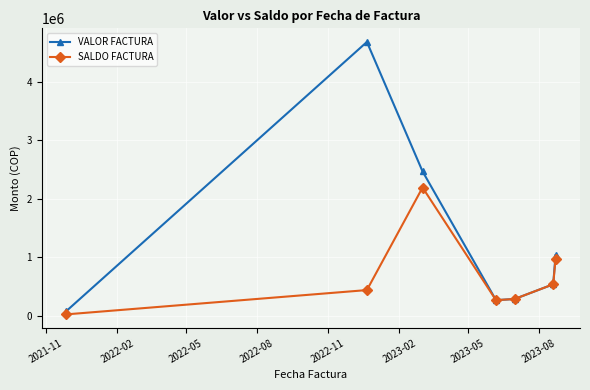

Which series has the largest total across all categories?

VALOR FACTURA